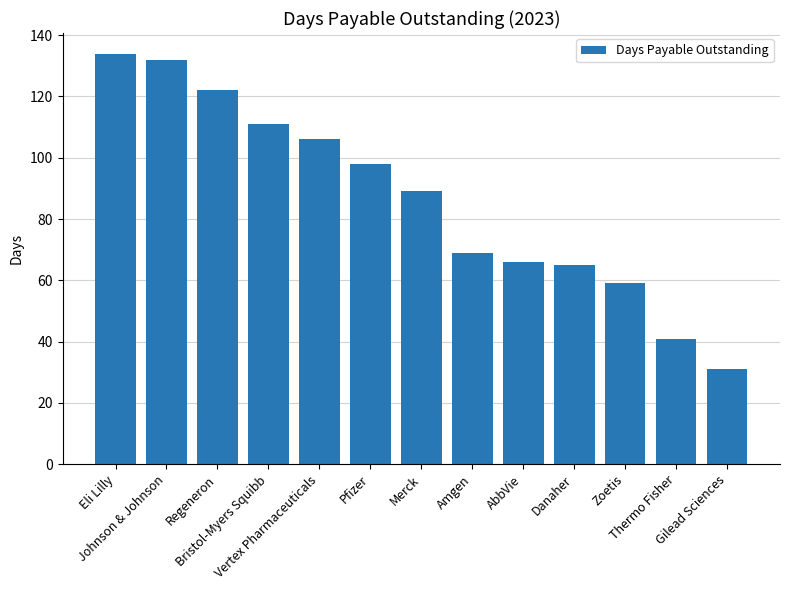

Which label corresponds to the largest value in the chart?

Eli Lilly